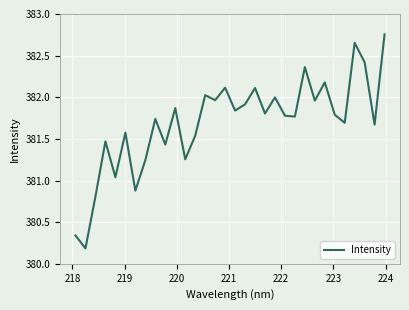

What is the difference between the maximum and minimum values?

2.6